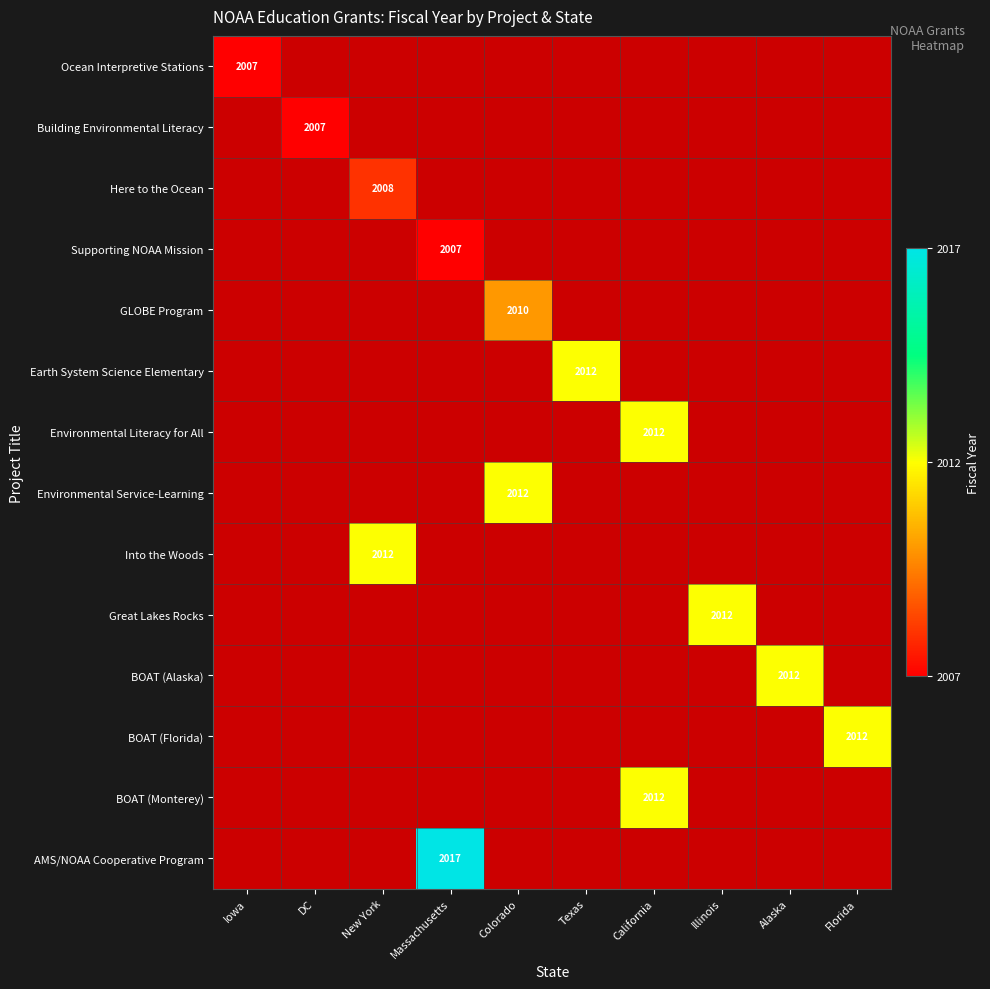

Count the number of categories in the chart.

10